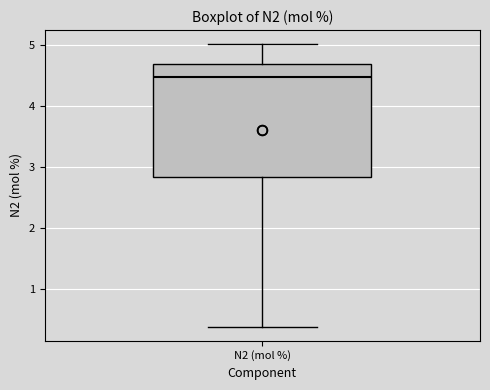

Where is the lower edge of the box for N2 (mol %) on the y-axis? The values are not printed on the chart, so give them approximately, as read against the axis.

2.8